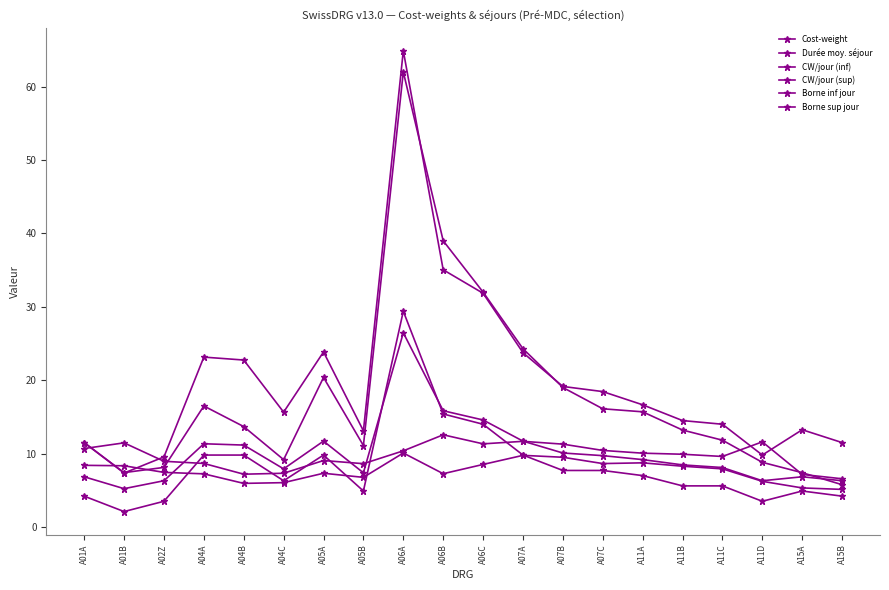

How many series are shown in this chart?

6